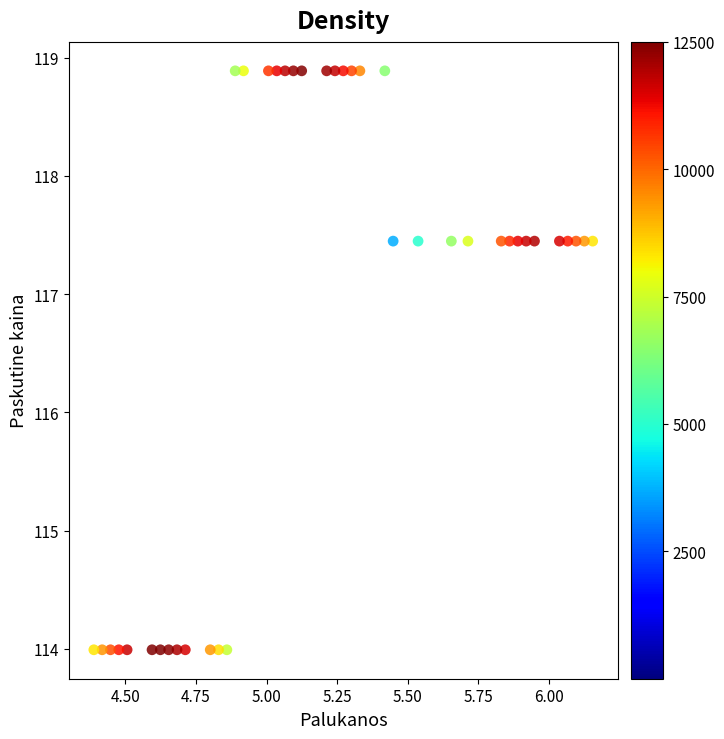

What is the range of Y values (max minus min)?

4.9